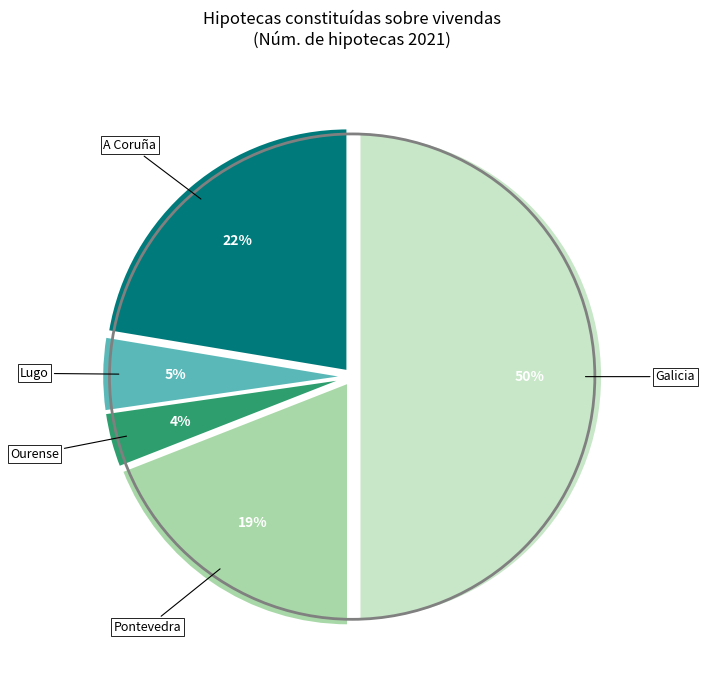

Is Pontevedra the majority of the pie?

No